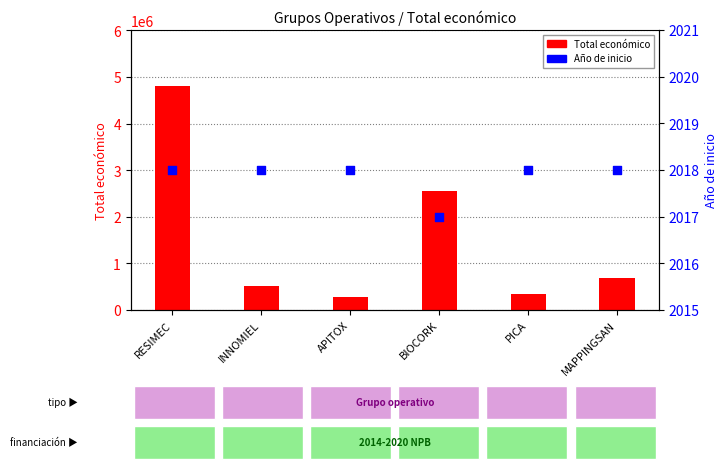

Which series reaches the minimum Y coordinate?

Año de inicio